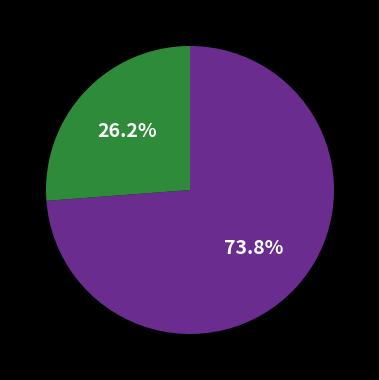

Does any single category account for the majority?

Yes